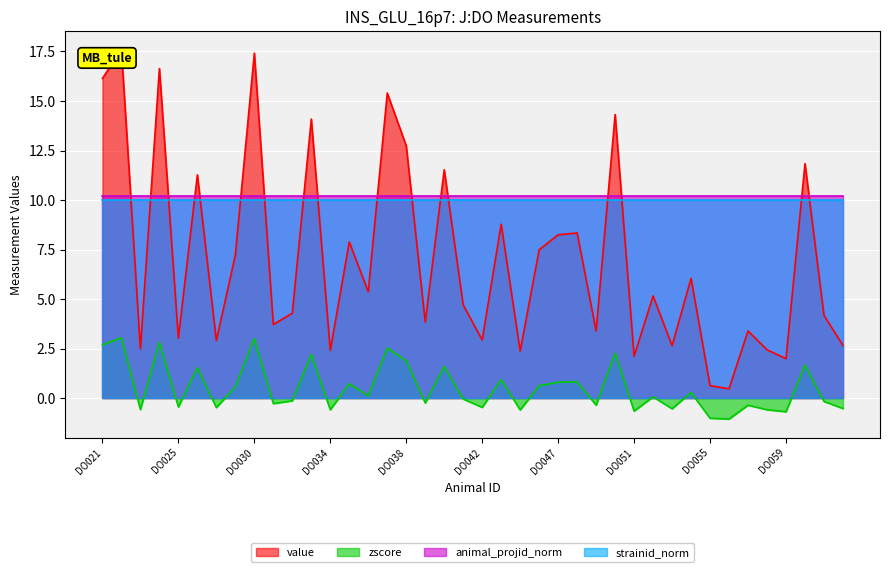

At which label is value closest to 9?

DO043